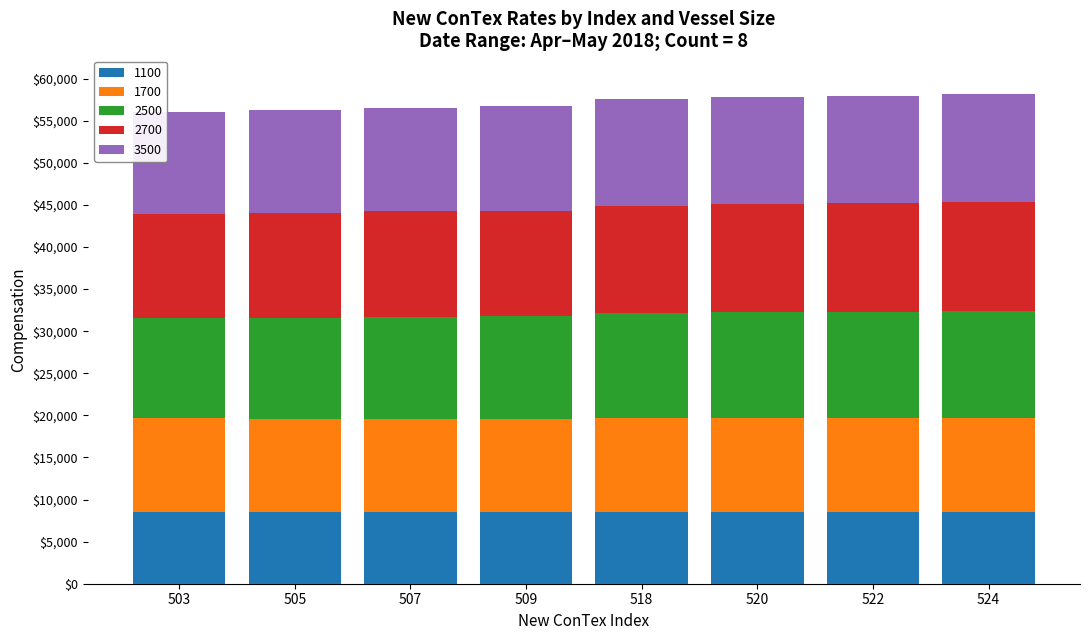

How many bars are there in total?

8